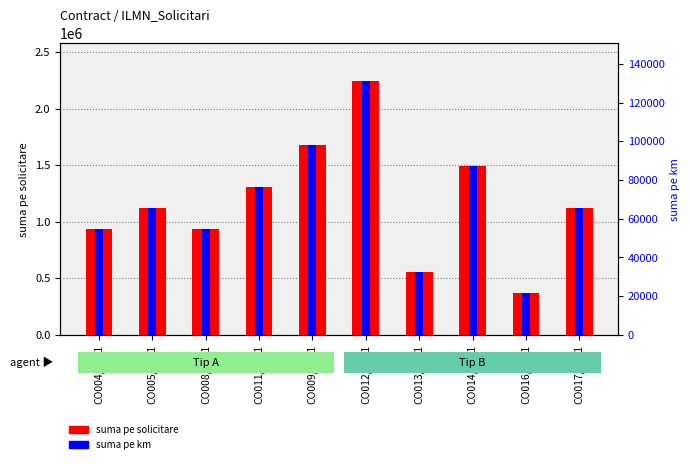

At which label does suma pe solicitare first exceed 1119960?

CO011/2021